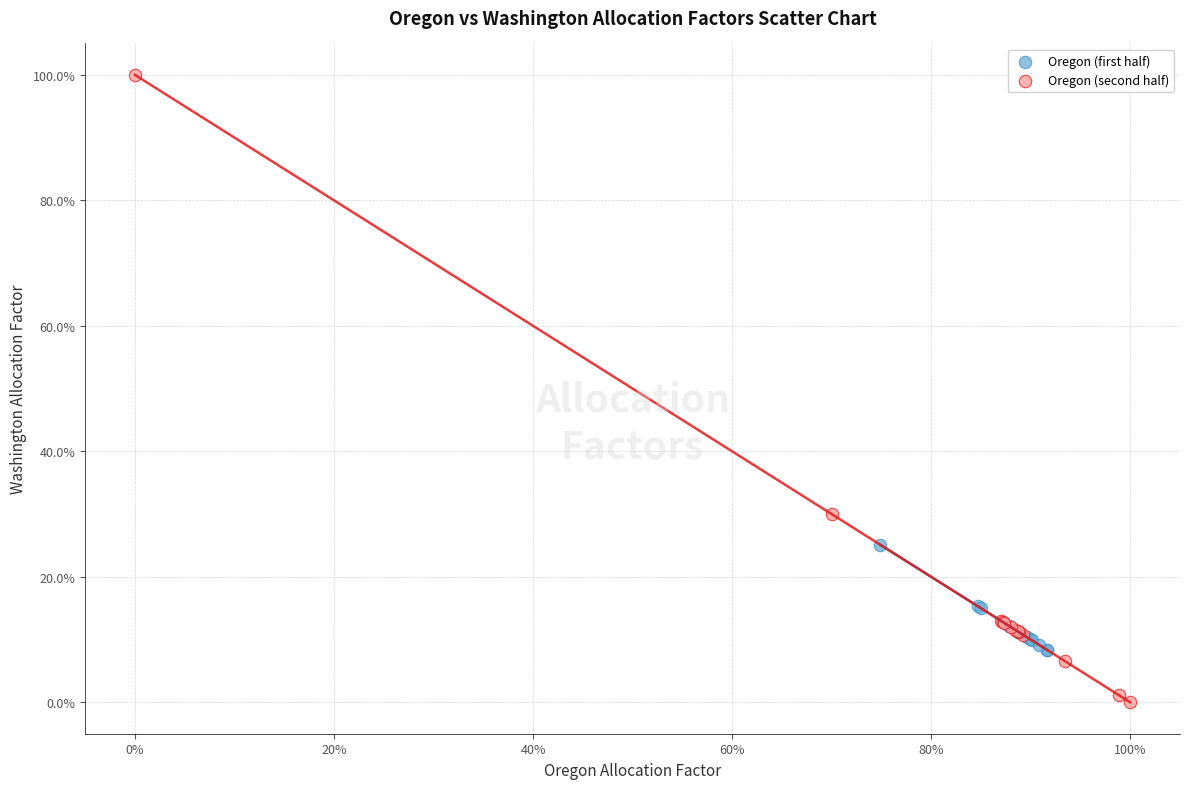

Which series reaches the minimum Y coordinate?

Oregon (second half)